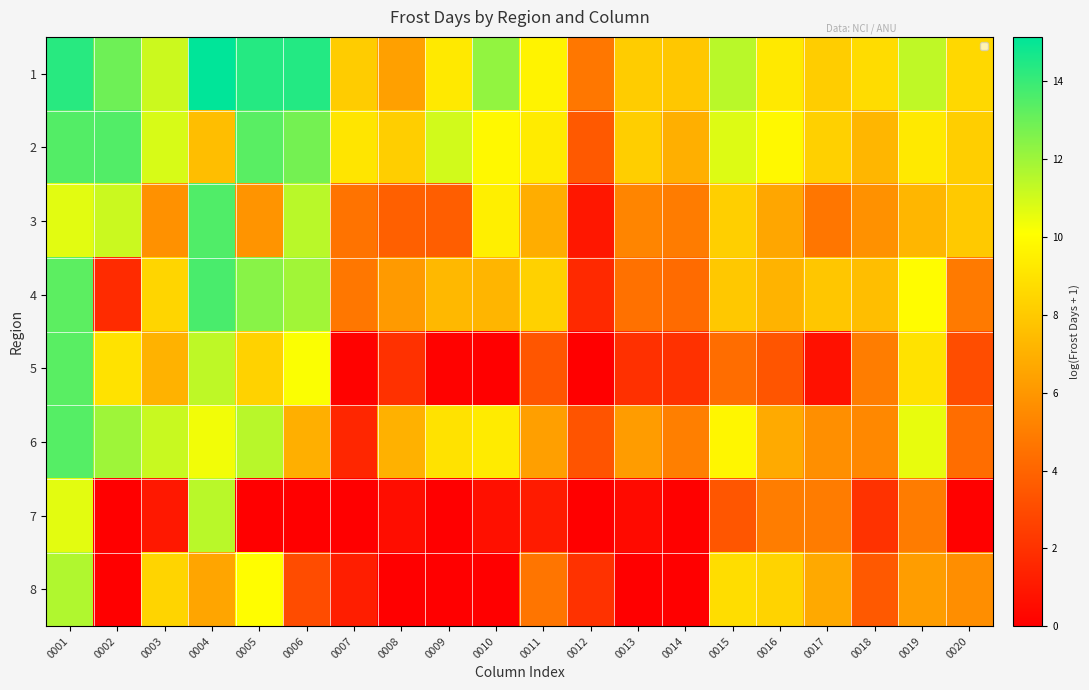

Is the value of 1 at 0017 greater than the value of 2 at 0017?

No